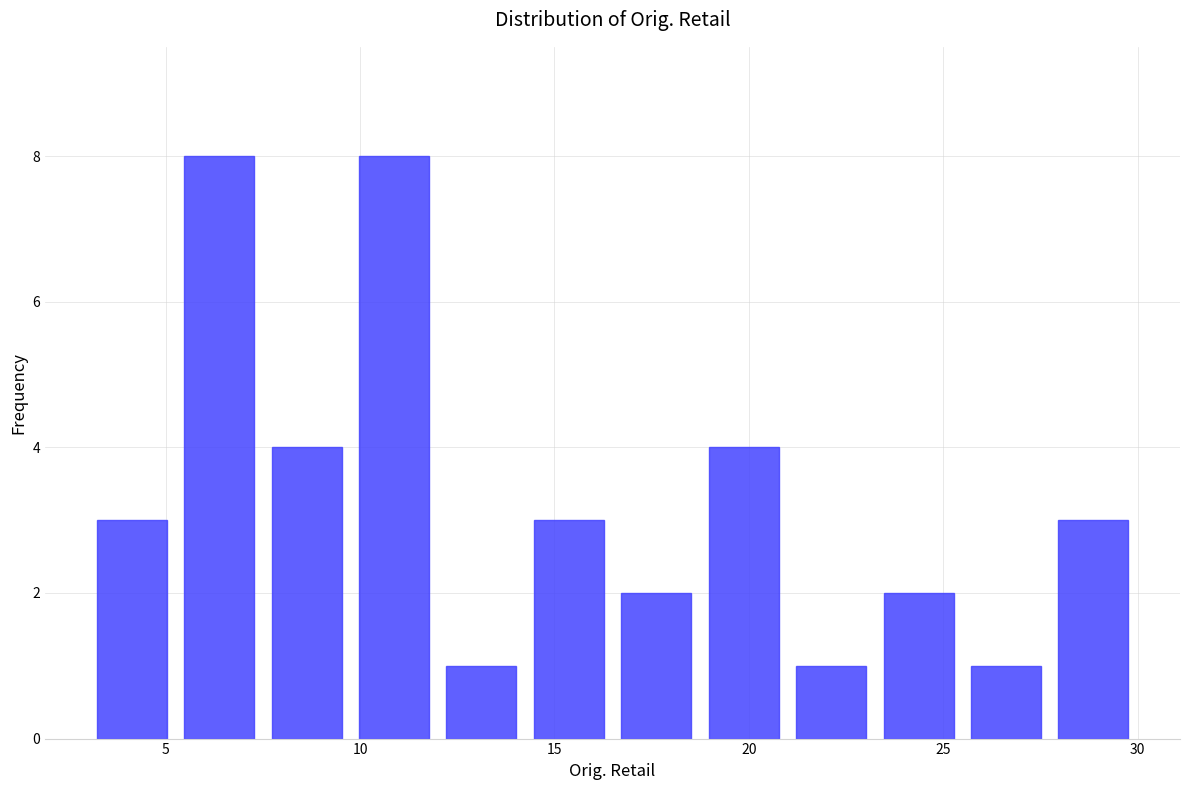

Reading left to right, list every bar in this chart as the range it spans on the x-axis followed by its height. Neither the bar edges nor the heights are printed on the chart, so give them approximately, as read against the axes.

3.0 to 5.0: 3
5.0 to 7.5: 8
7.5 to 9.5: 4
9.5 to 12.0: 8
12.0 to 14.0: 1
14.0 to 16.5: 3
16.5 to 18.5: 2
18.5 to 21.0: 4
21.0 to 23.0: 1
23.0 to 25.5: 2
25.5 to 27.5: 1
27.5 to 30.0: 3